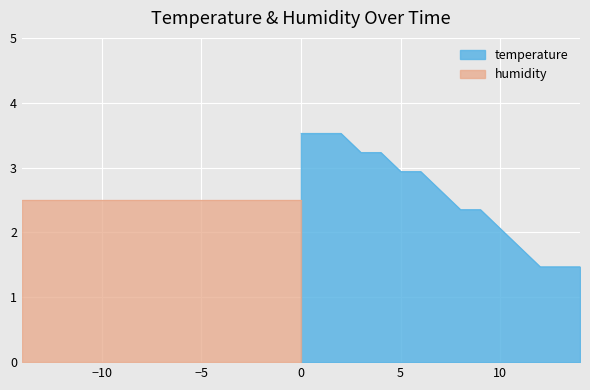

What is the minimum value for temperature?

1.5